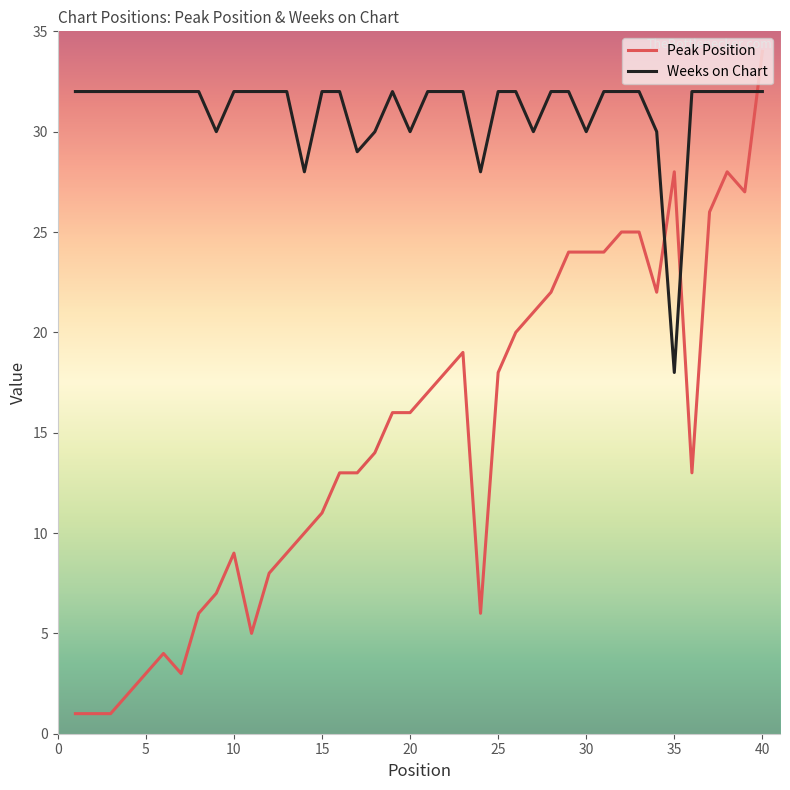

Is this an area chart (filled region under the line)?

No